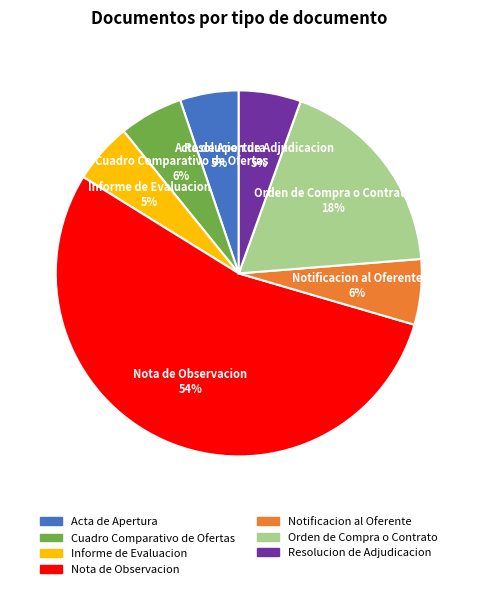

To the nearest percent, what is the average slice percentage?

14%